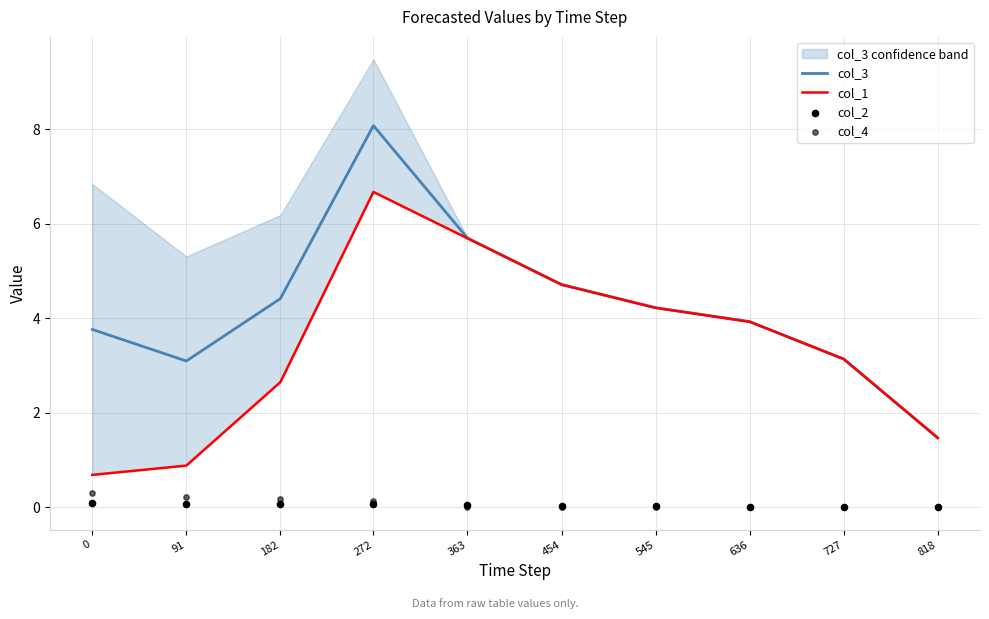

What are all the series names shown in the legend?

col_3, col_1, col_2, col_4